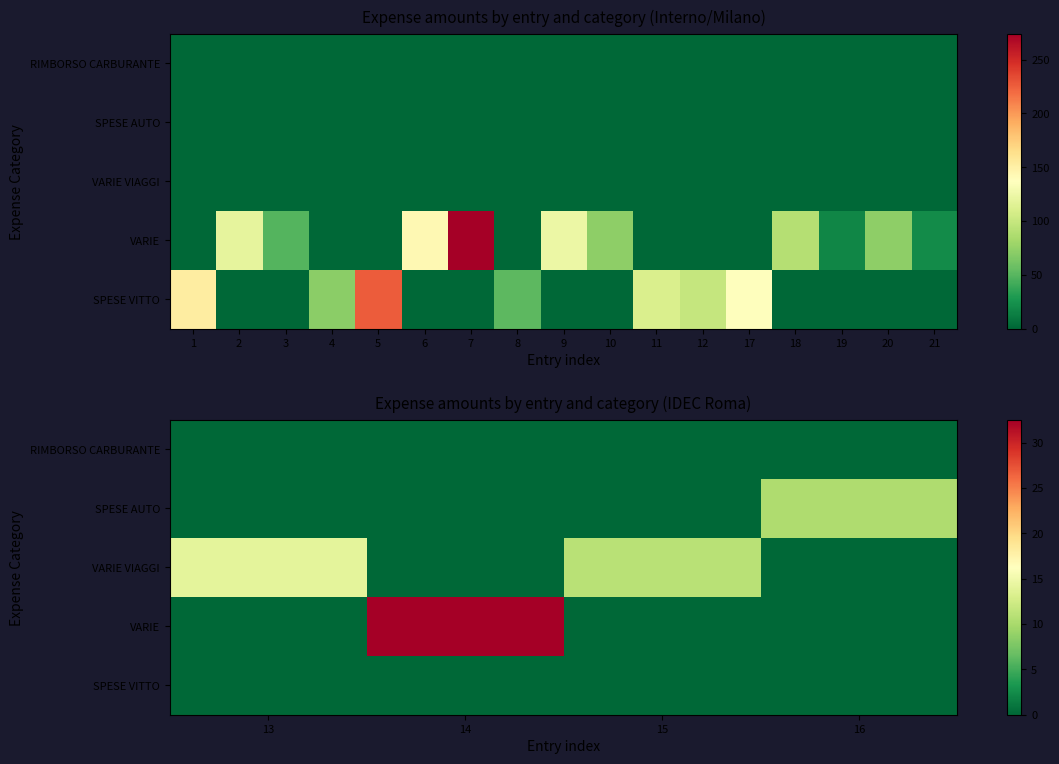

What is the sum of all VARIE VIAGGI values?

25.0